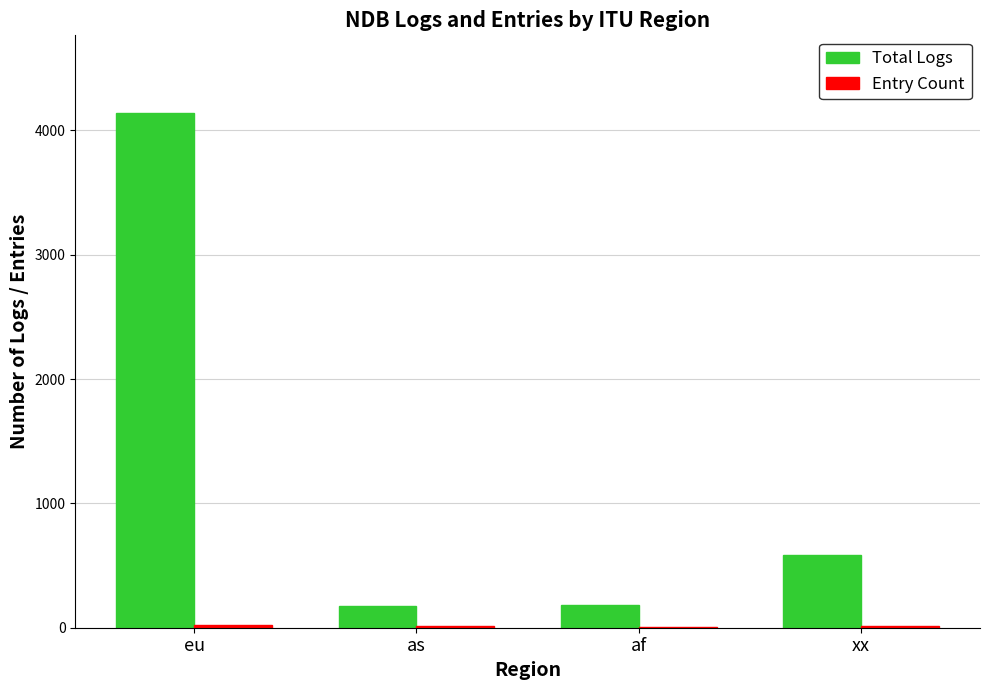

How many groups of bars are there?

4